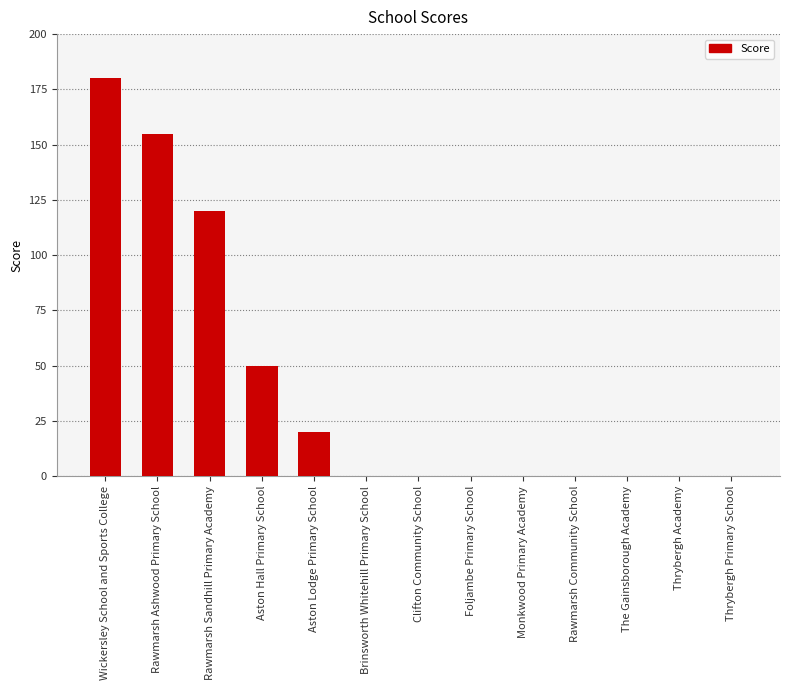

Count the values in the range 0 to 50.

10